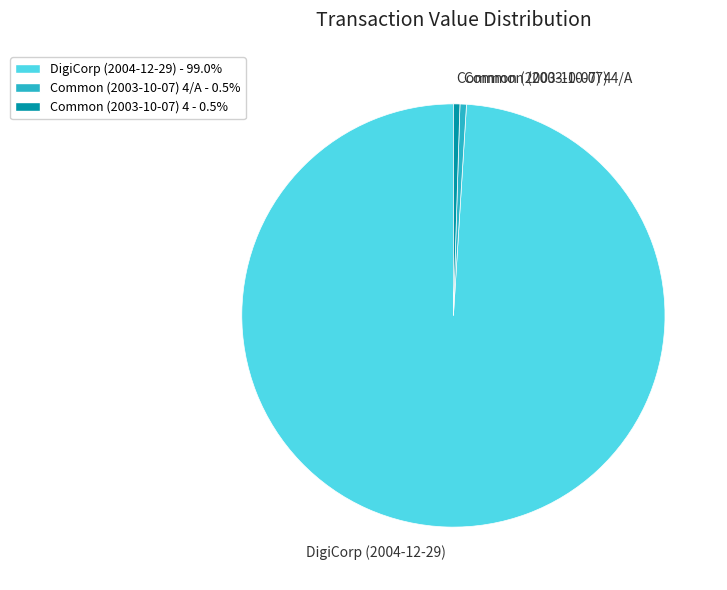

How many segments does this pie chart have?

3